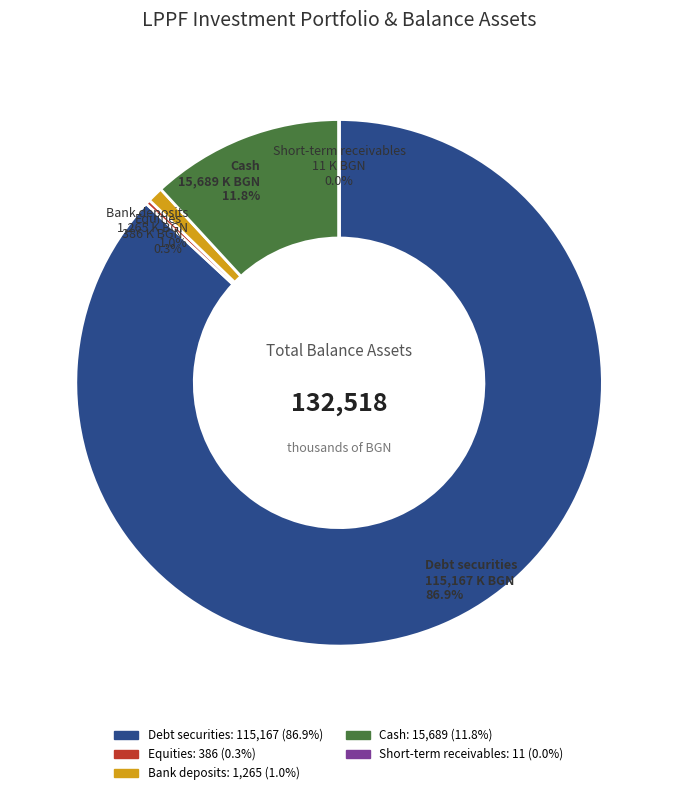

Is Debt securities the majority of the pie?

Yes